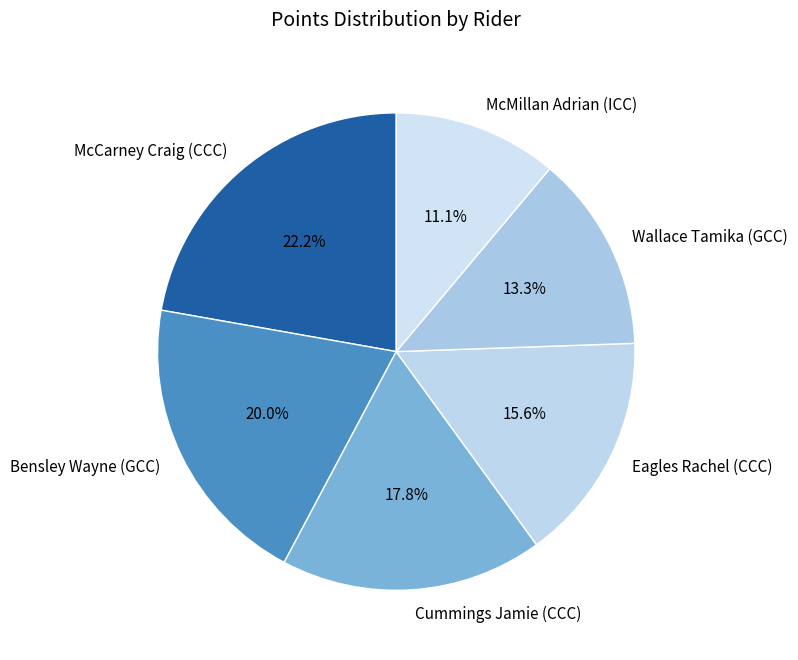

Between Wallace Tamika (GCC) and Eagles Rachel (CCC), which is larger?

Eagles Rachel (CCC)